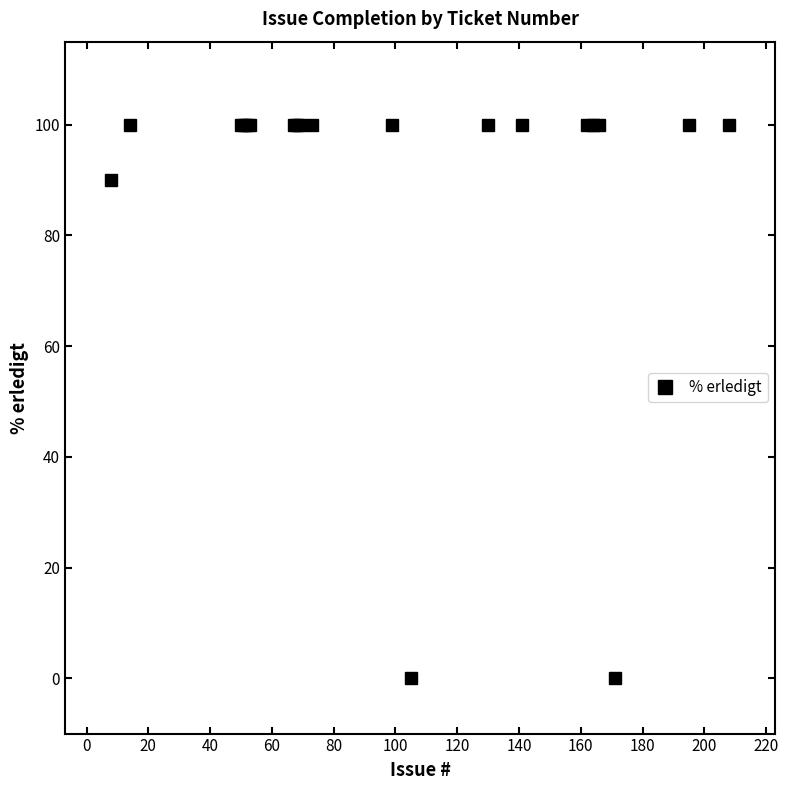

True or false: there are more than 0 points higher than both neighbors.

False